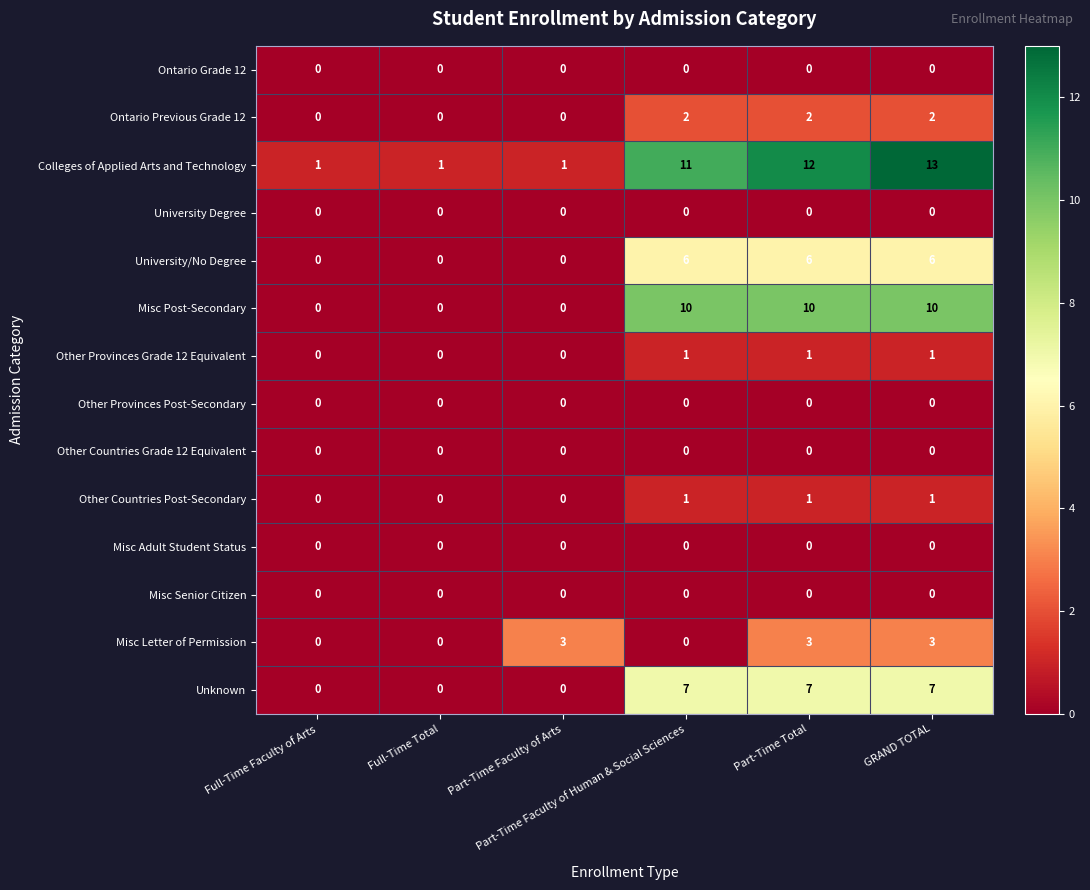

Which label corresponds to the largest value in the chart?

GRAND TOTAL